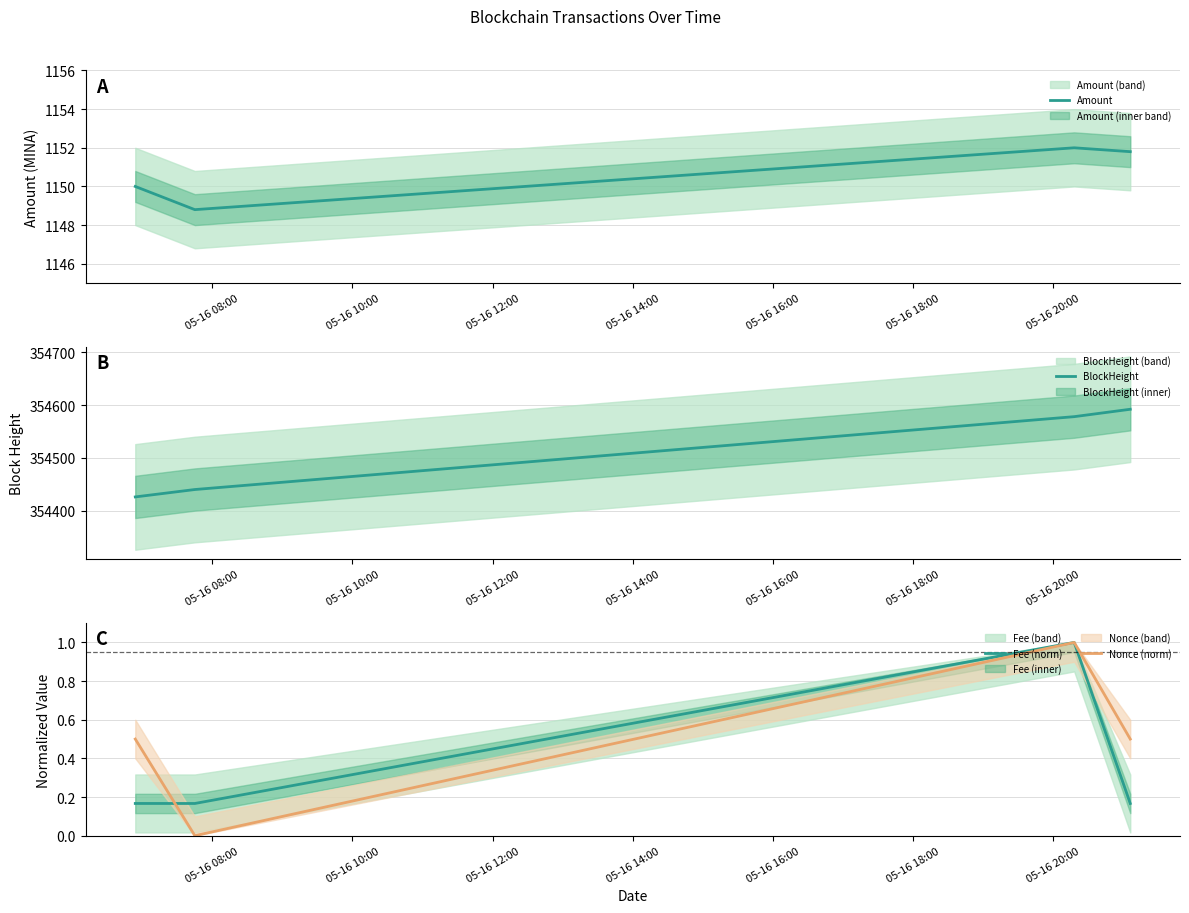

In Amount, how many points are lower than both neighbors (excluding endpoints)?

1